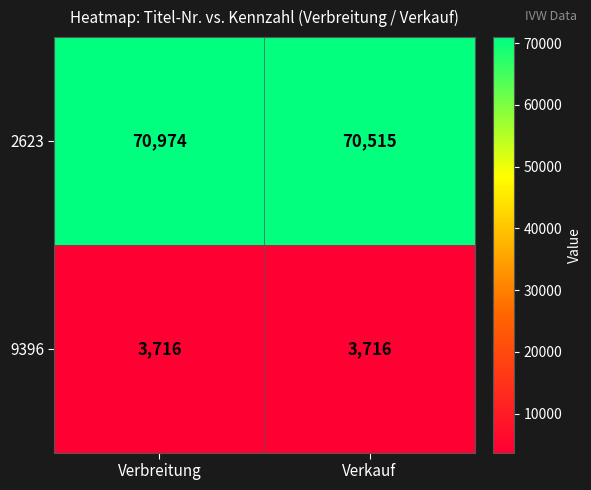

Is it true that 2623 equals 37842 at Verkauf?

False